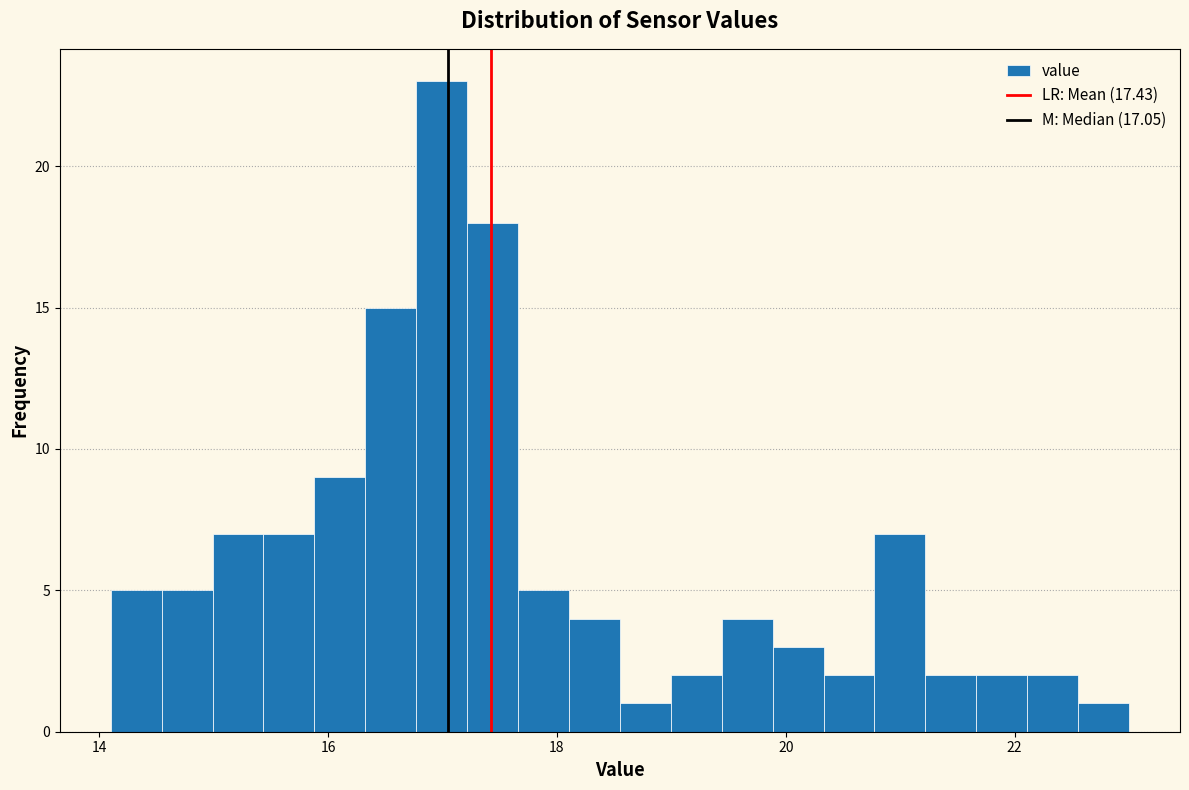

Read against the x-axis, roughly where is the centre of the tallest bar?

17.0